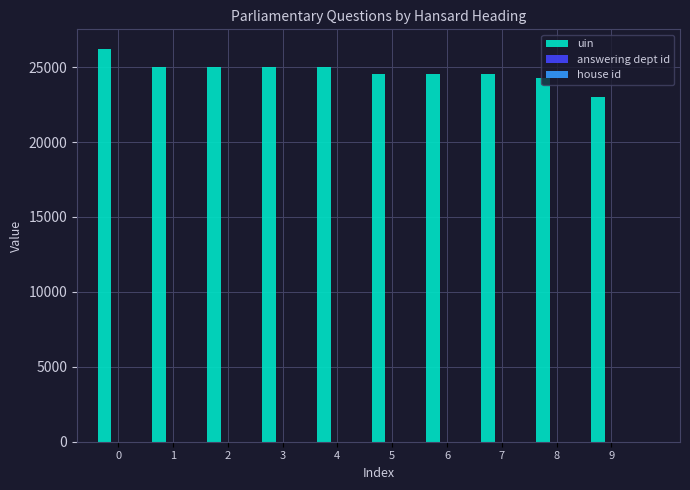

What is the maximum value shown in the chart?

26208